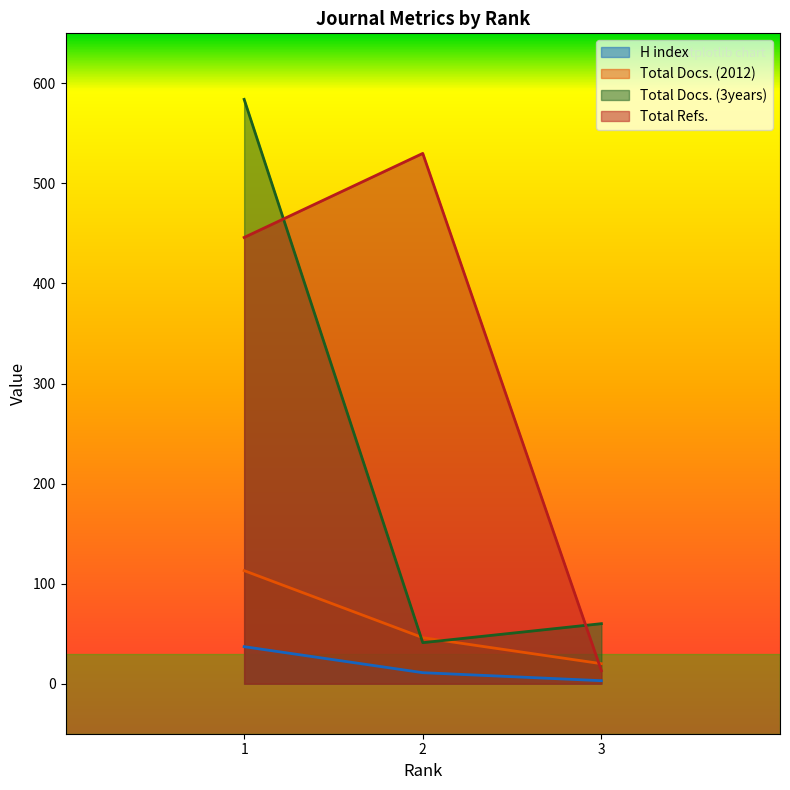

What is the value of the H index point at the 1st from the left?

37